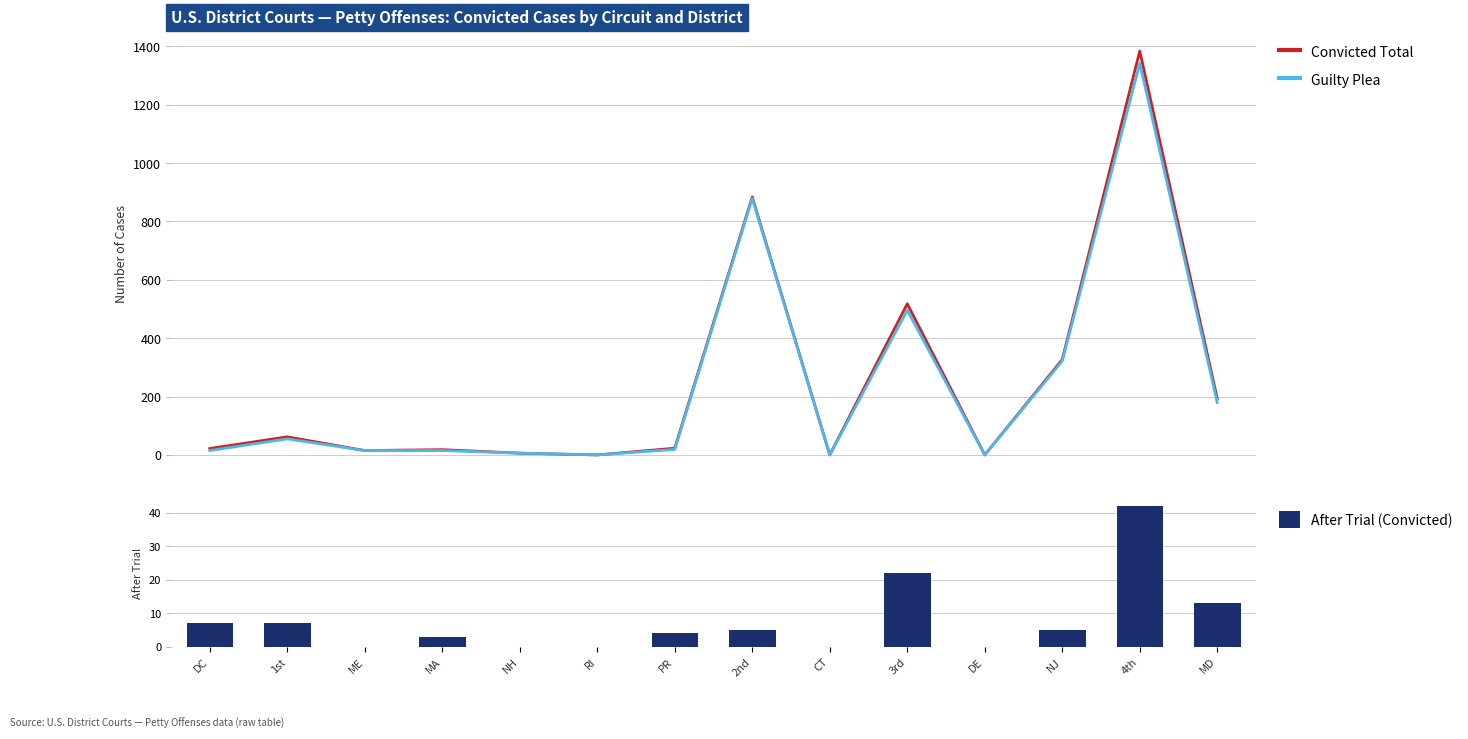

What is the average value of the Guilty Plea series?

239